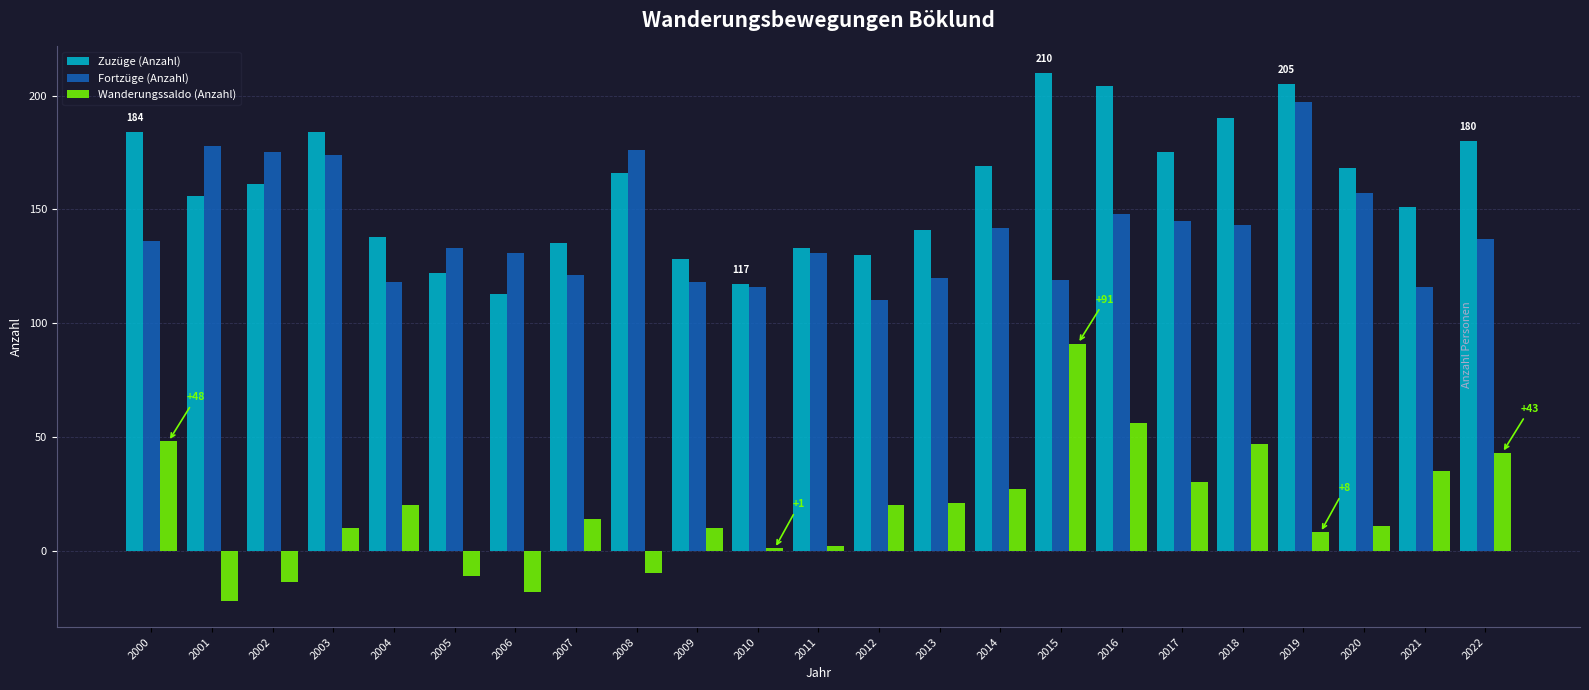

How many values in the Wanderungssaldo (Anzahl) series are below 14?

11